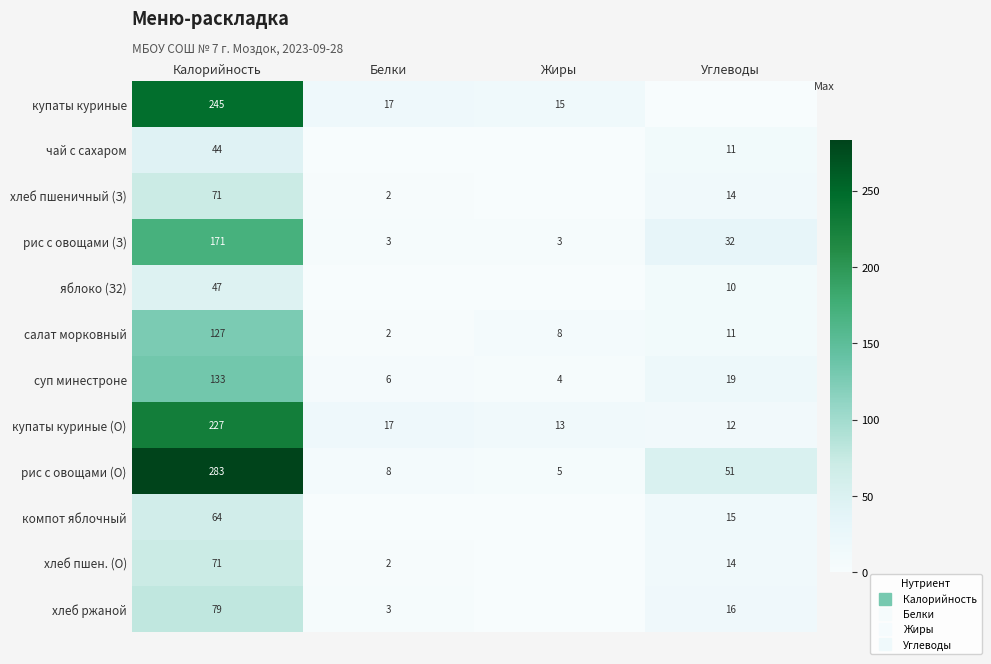

At which label is хлеб пшеничный (З) closest to 35?

Углеводы